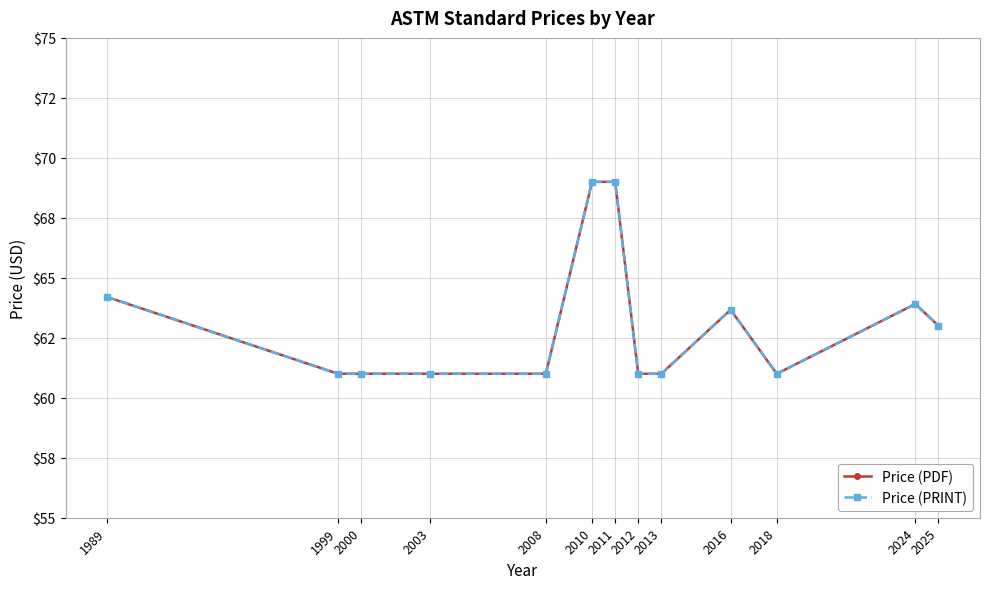

Reading left to right, what are all the values shown in this chart?

Price (PDF): 1989=64.2	1999=61.0	2000=61.0	2003=61.0	2008=61.0	2010=69.0	2011=69.0	2012=61.0	2013=61.0	2016=63.7	2018=61.0	2024=63.9	2025=63.0
Price (PRINT): 1989=64.2	1999=61.0	2000=61.0	2003=61.0	2008=61.0	2010=69.0	2011=69.0	2012=61.0	2013=61.0	2016=63.7	2018=61.0	2024=63.9	2025=63.0